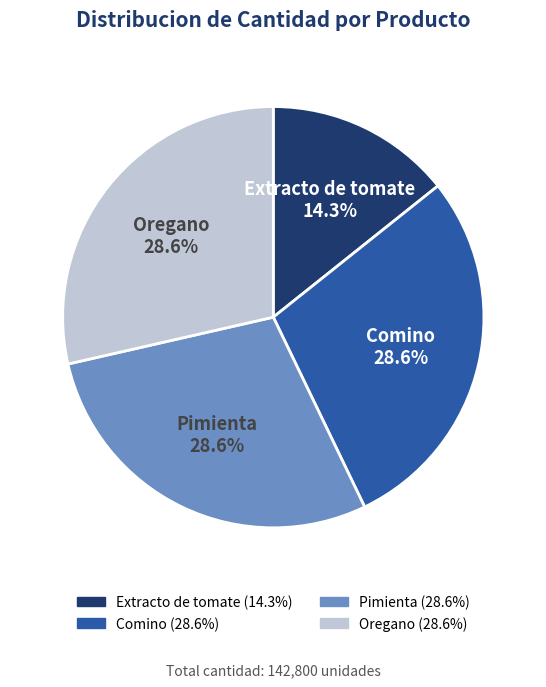

To the nearest percent, what percentage of the pie is Comino?

29%